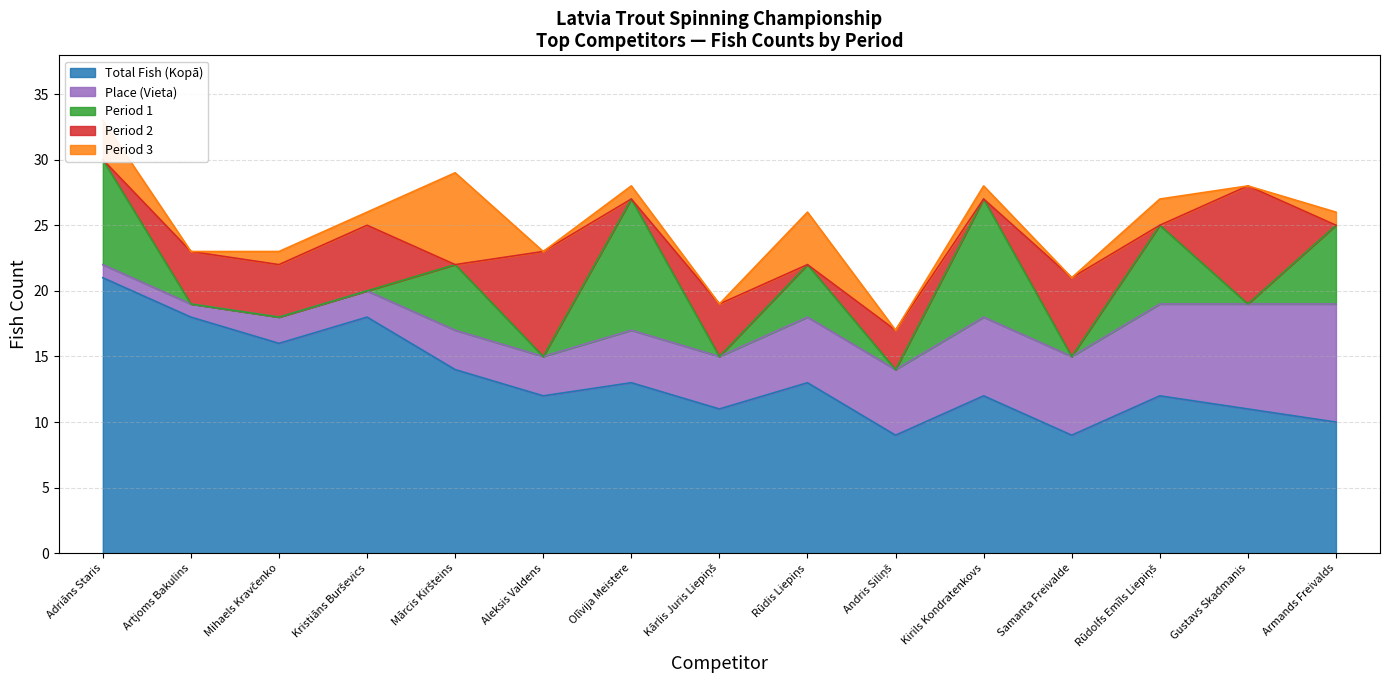

What are all the series names shown in the legend?

Total Fish (Kopā), Place (Vieta), Period 1, Period 2, Period 3